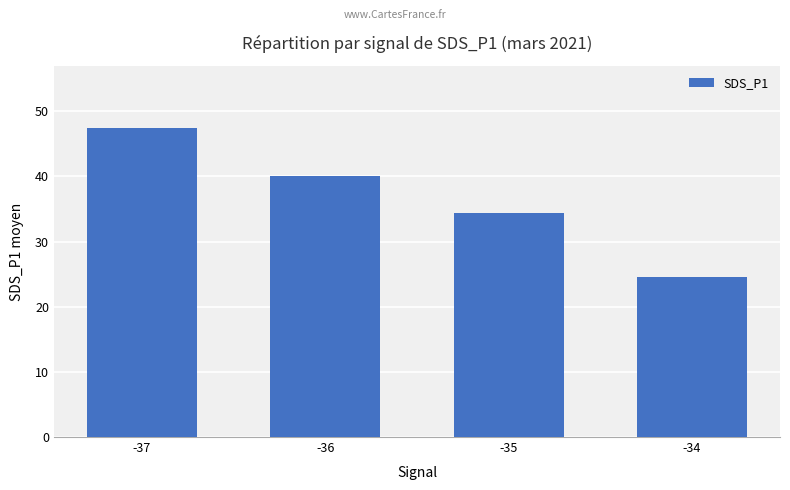

How many bars are there in total?

4